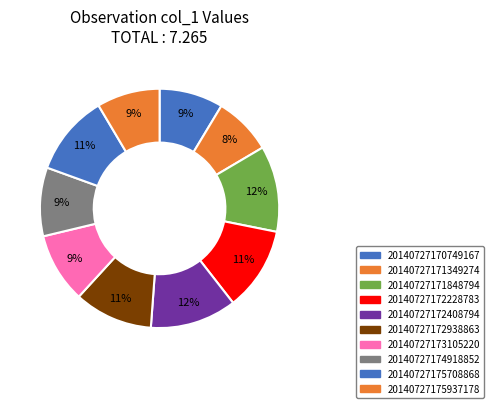

Count the number of slices in the pie.

10